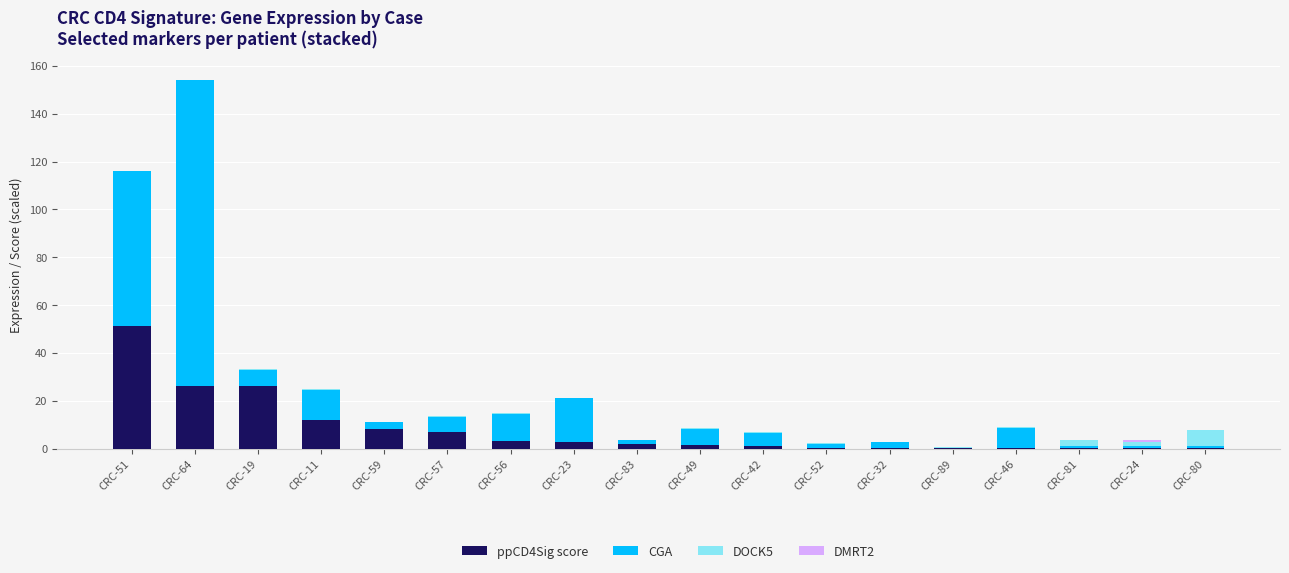

At which category is the sum across all series the highest?

CRC-64